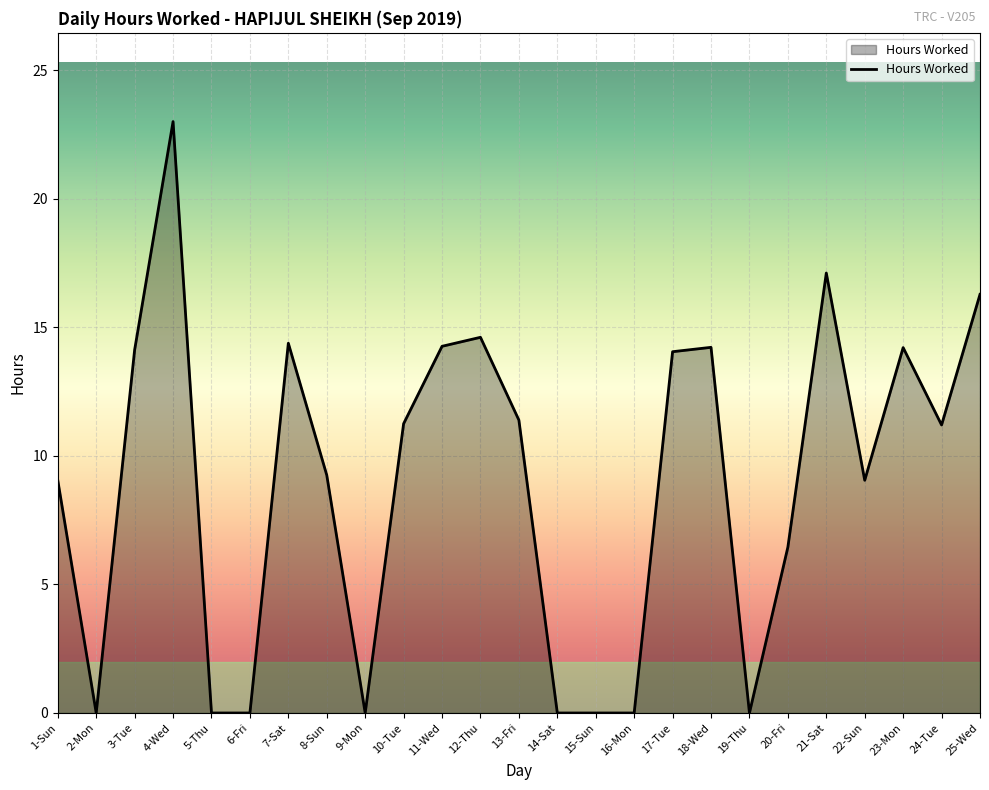

What is the difference between the maximum and minimum values?

23.0